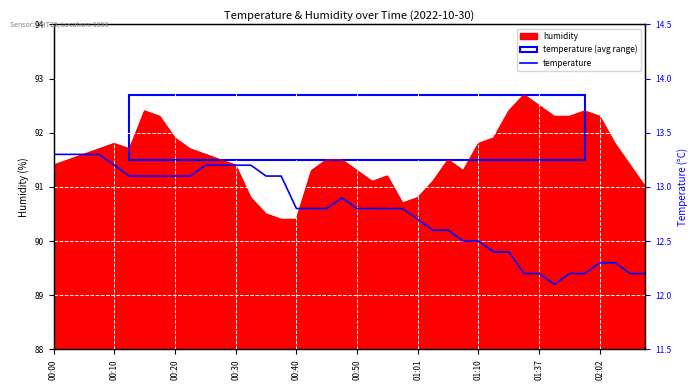

What is the lowest value of the humidity series?

90.4